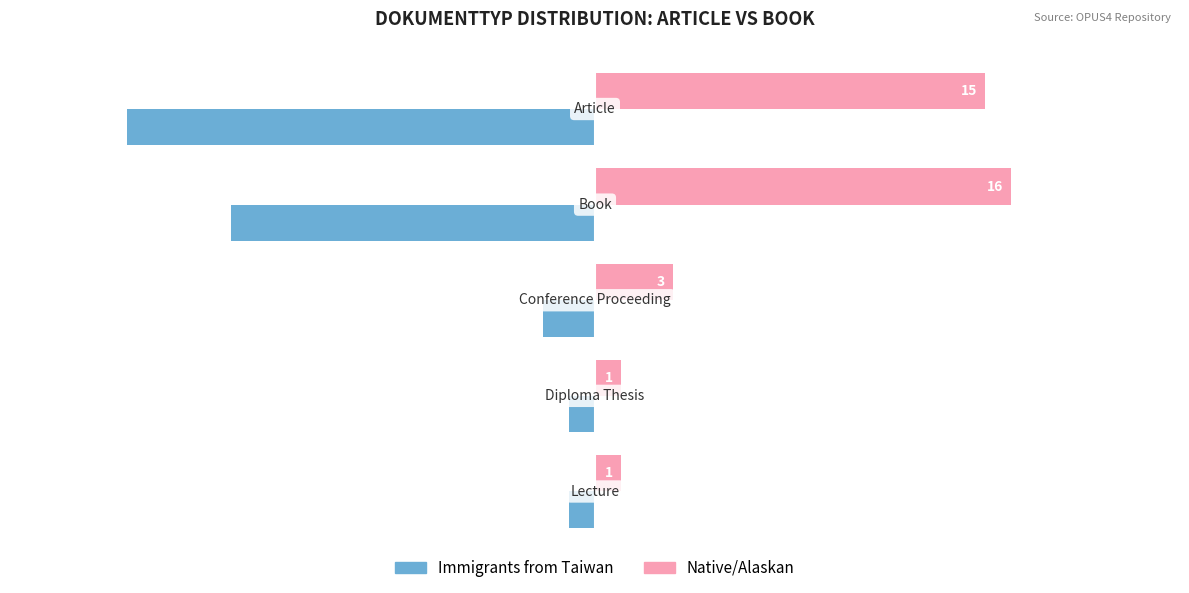

Which series has the widest spread of values?

Immigrants from Taiwan